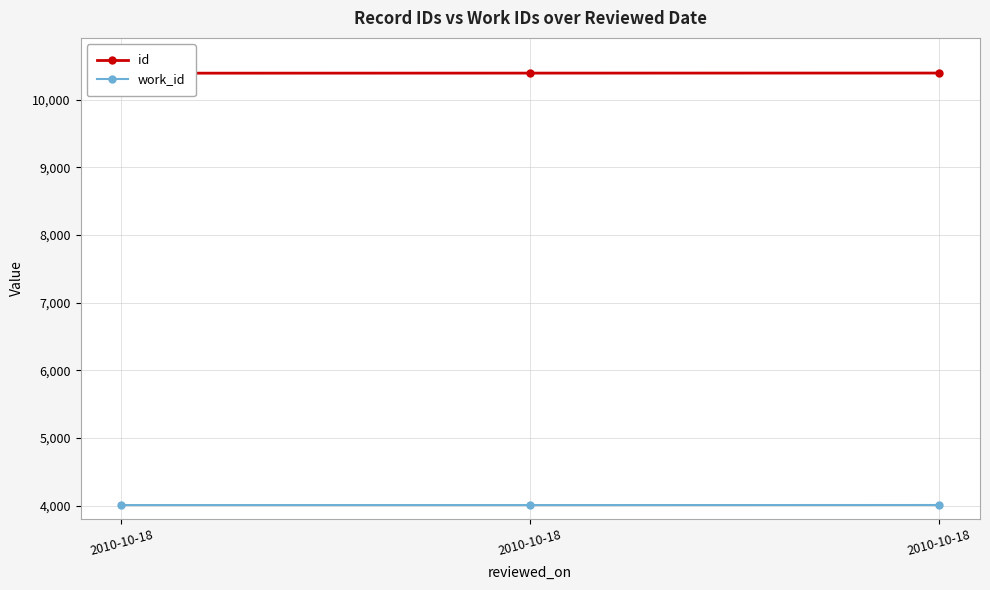

What is the maximum value shown in the chart?

10393